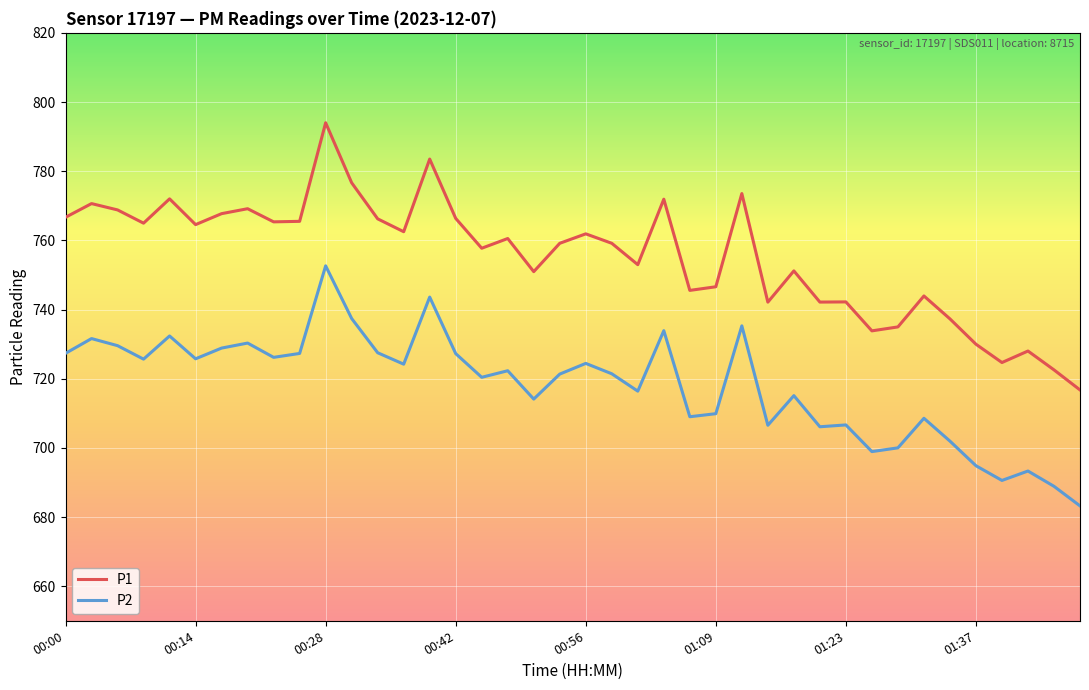

True or false: P1 and P2 intersect in this chart.

False